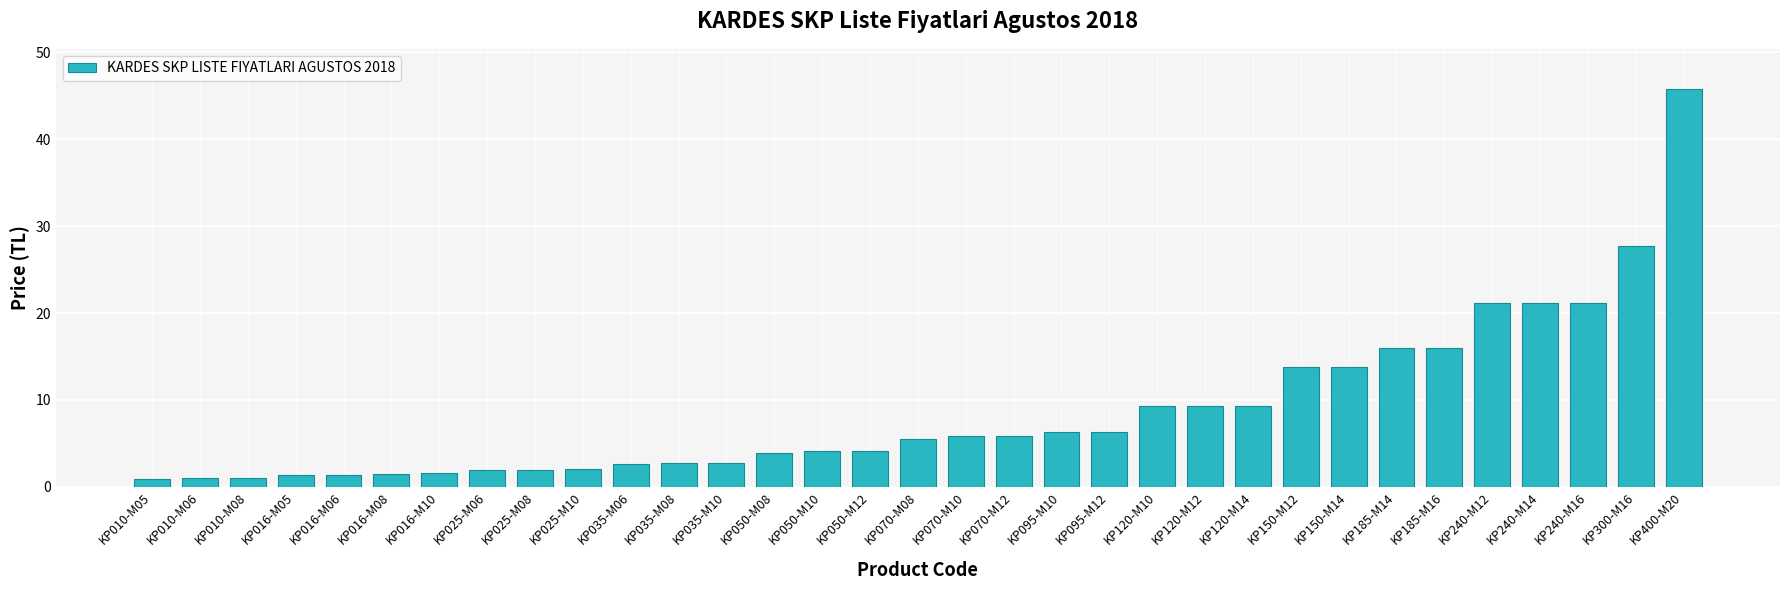

What is the change in value from KP035-M08 to KP240-M16?

+18.3